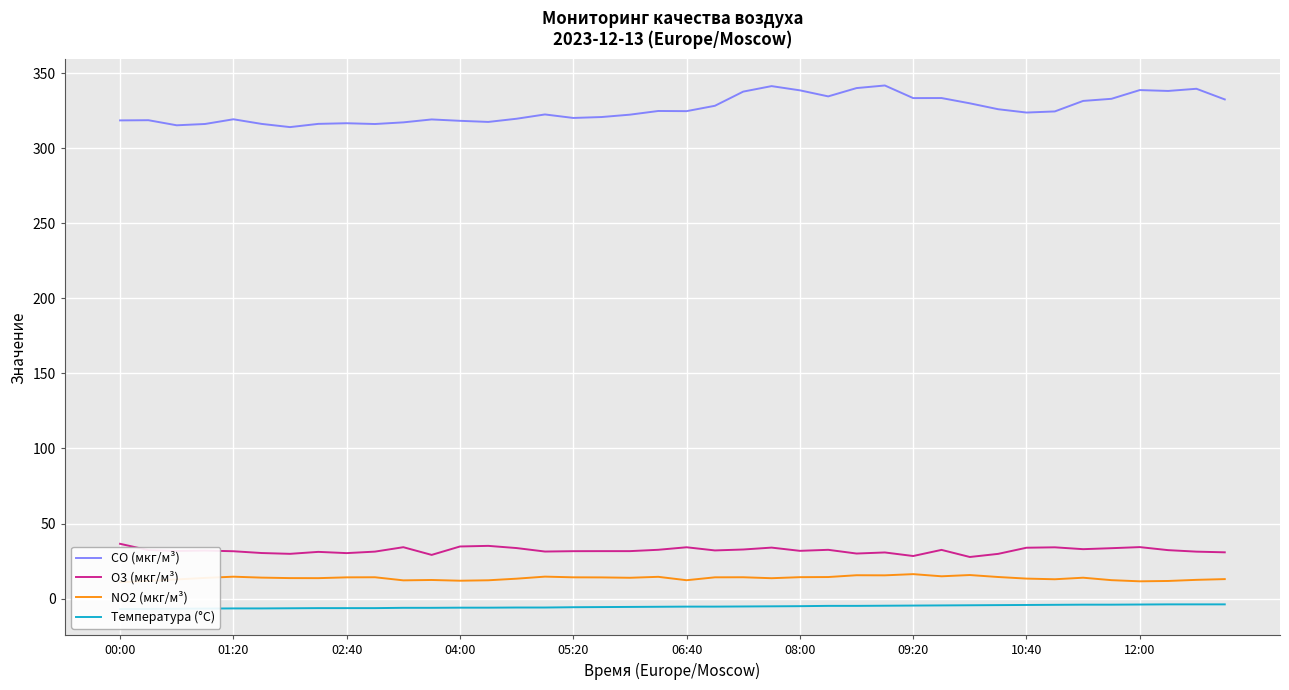

What position from the left is 11?

12